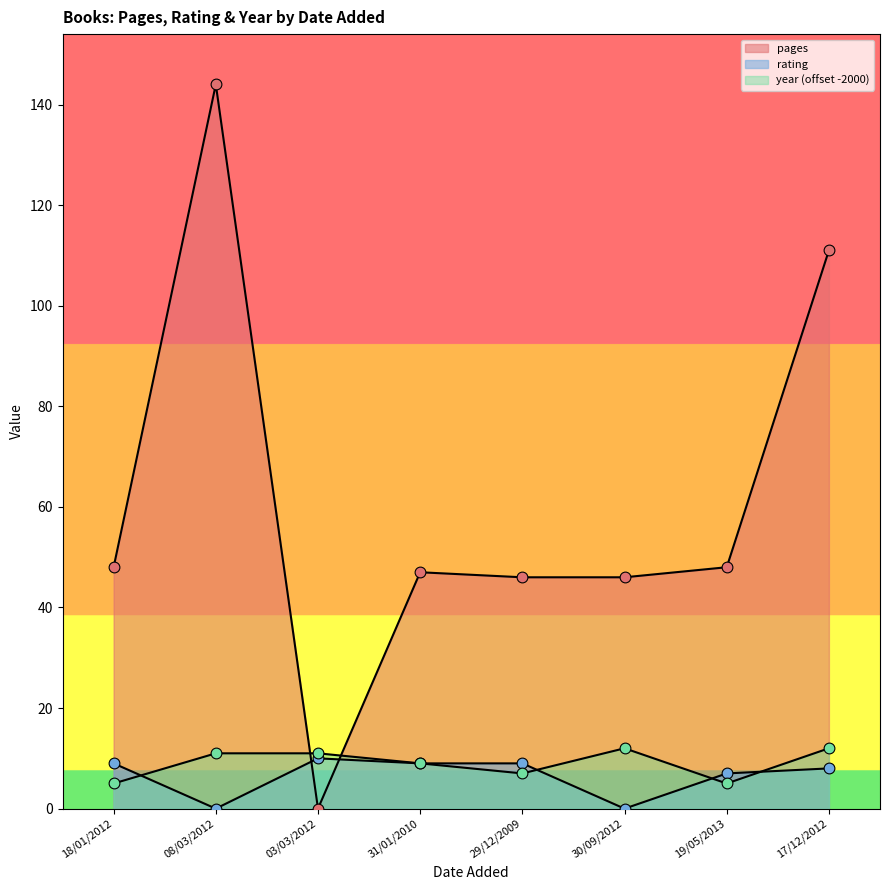

At how many categories does at least one series exceed 70?

2